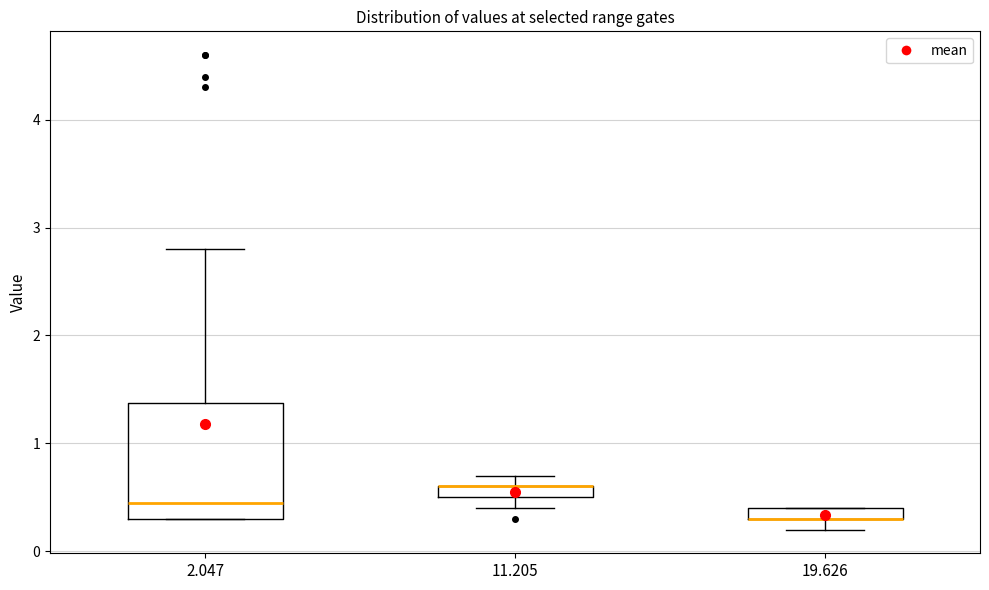

Which box is the tallest, from its lower edge to its upper edge?

2.047